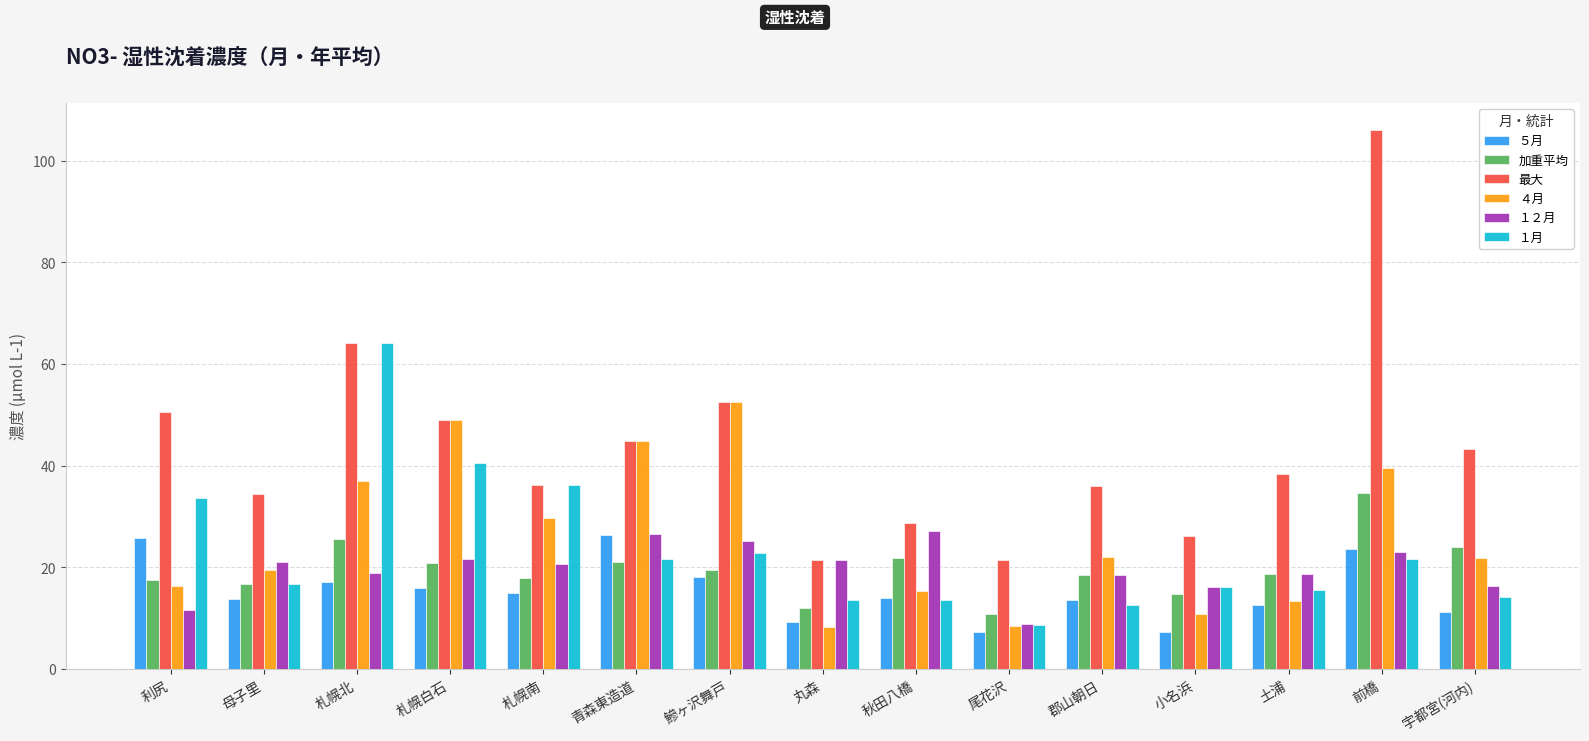

What is the value of the ５月 bar at the 11th from the left?

13.5